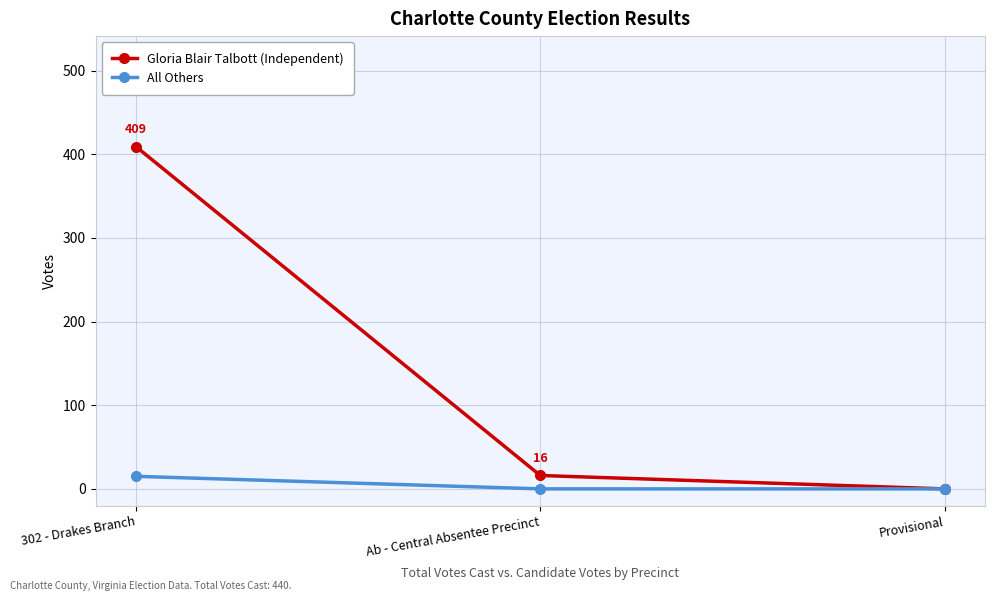

What is the greatest value displayed?

409